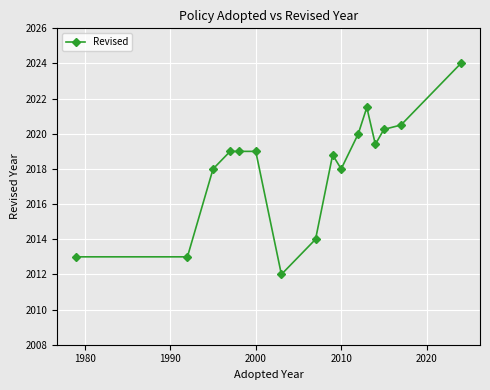

What is the greatest value displayed?

2024.0